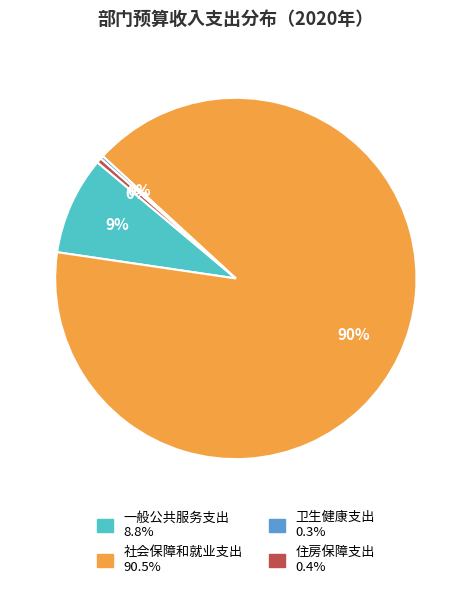

Do 住房保障支出 and 社会保障和就业支出 together represent more than half of the pie?

Yes